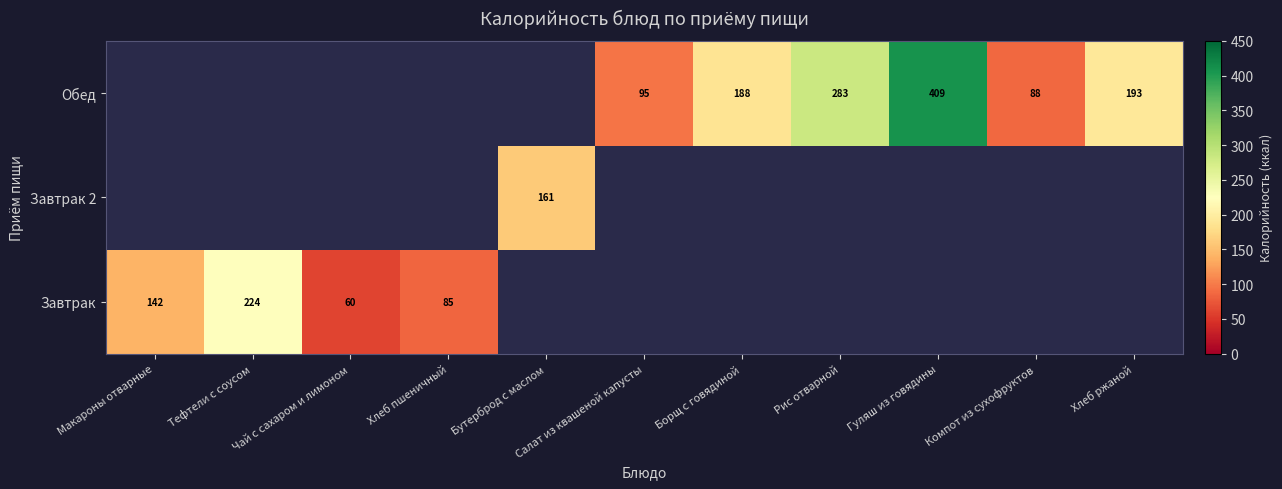

The Завтрак series shows 194.9 at Макароны отварные. True or false?

False